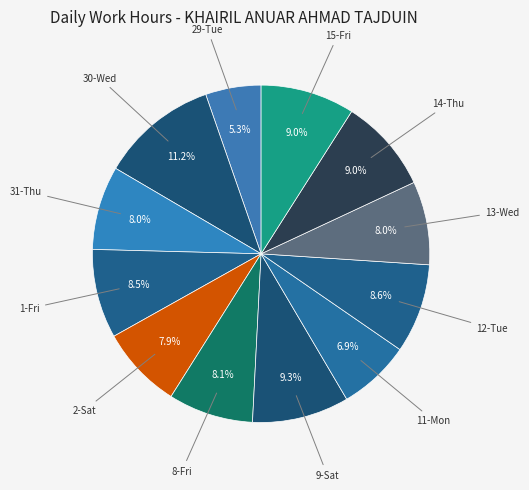

What percentage is the 9-Sat slice, to the nearest percent?

9%